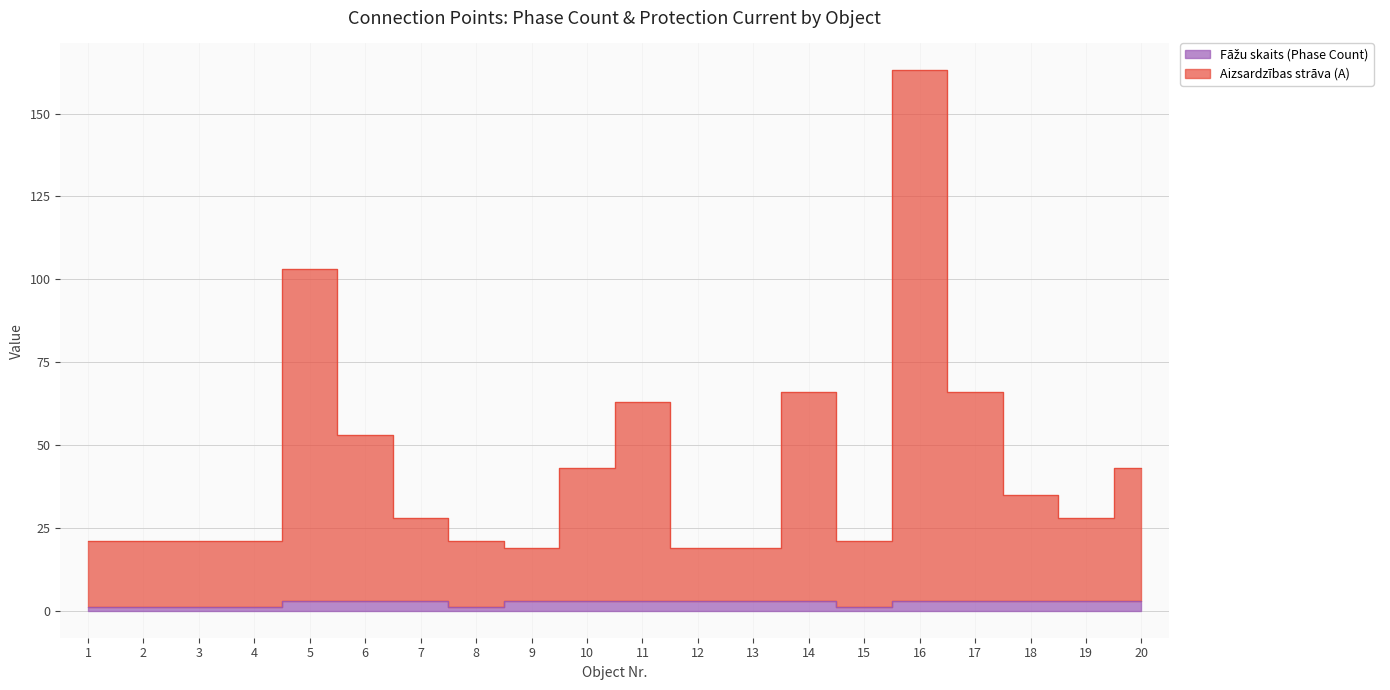

What is the difference between the highest and lowest values at 20?

40